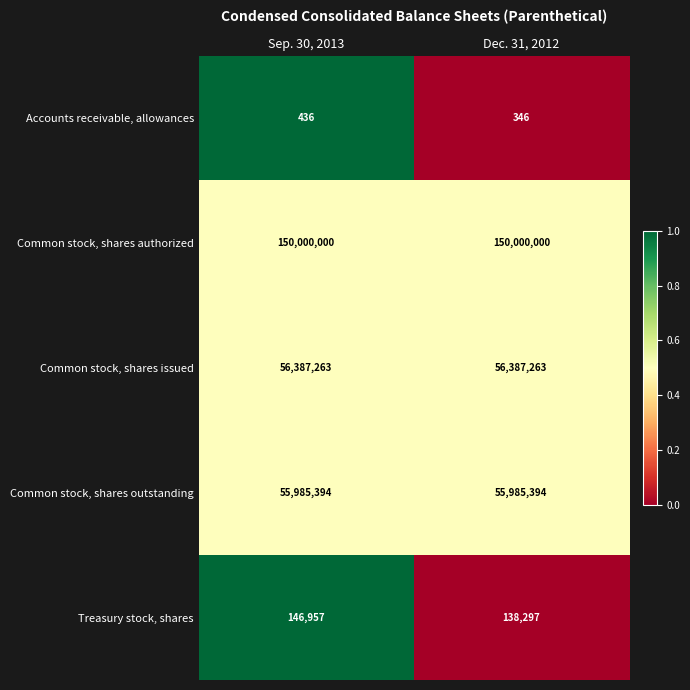

List the series in order of their peak value, lowest first.

Accounts receivable, allowances, Treasury stock, shares, Common stock, shares outstanding, Common stock, shares issued, Common stock, shares authorized